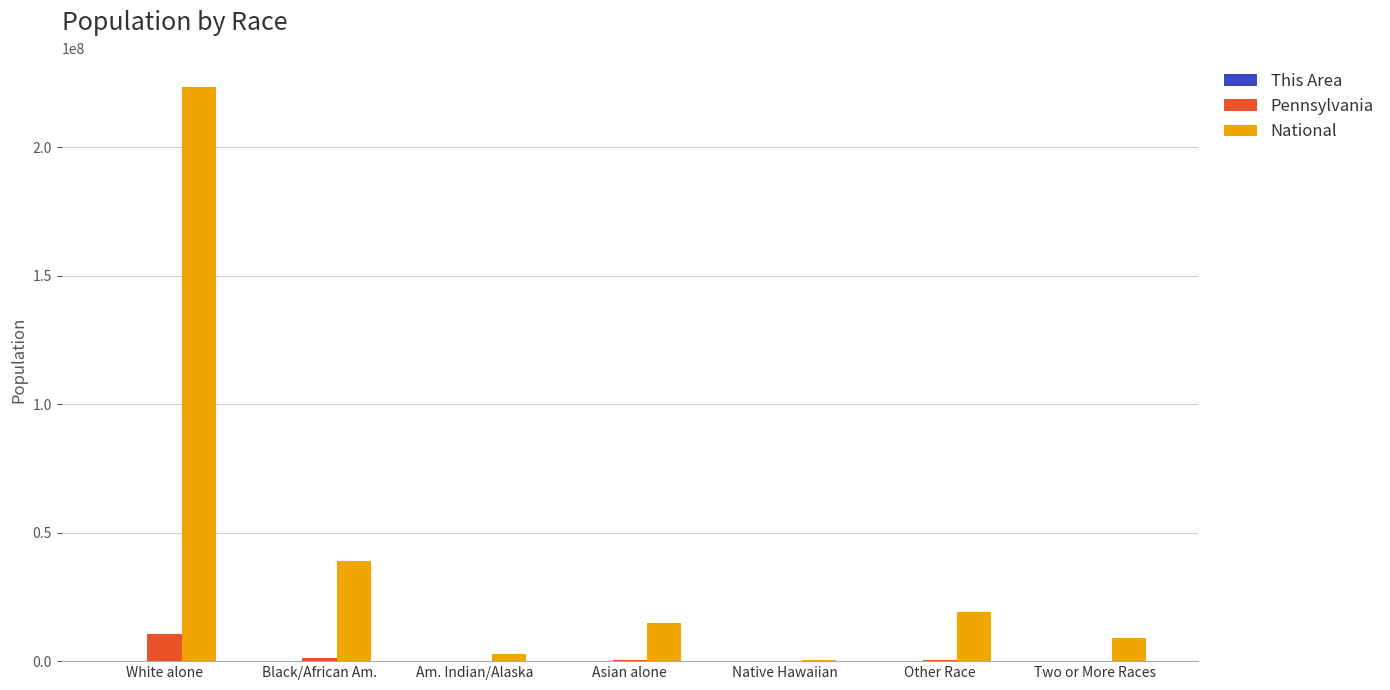

Which series has the largest total across all categories?

National